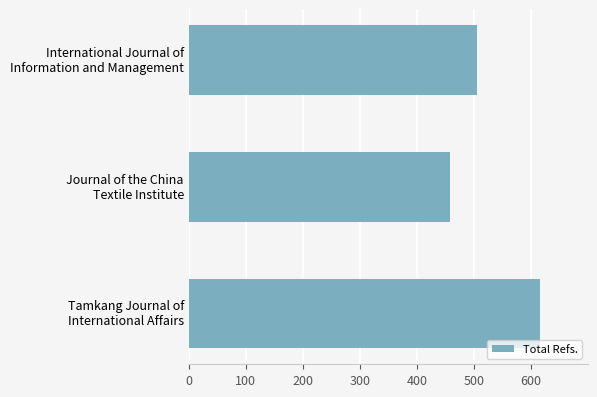

Reading bottom to top, what are all the values shown in this chart?

616	458	505